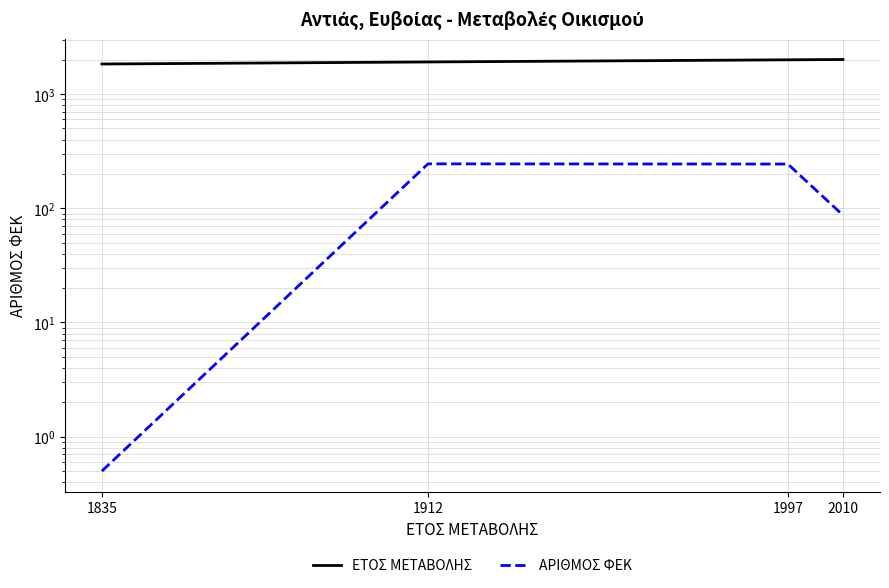

True or false: ΑΡΙΘΜΟΣ ΦΕΚ has more than 2 points higher than both neighbors.

False